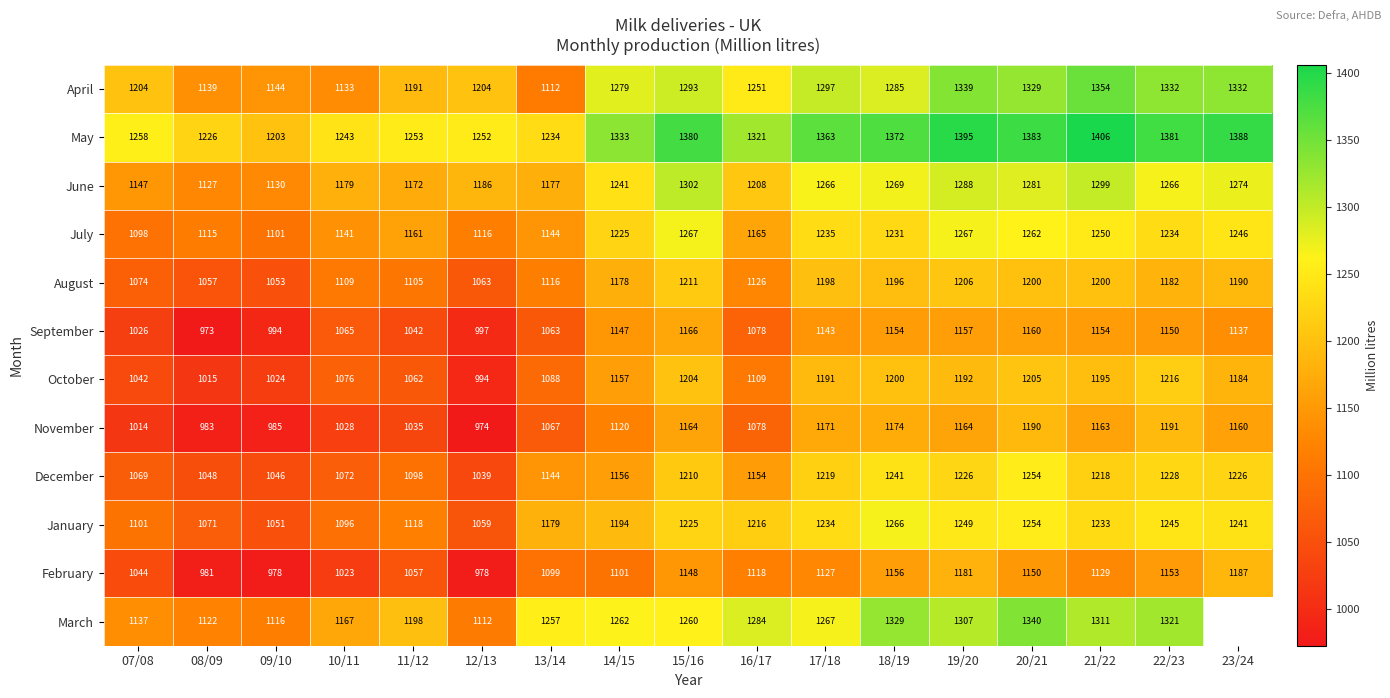

What is the maximum value shown in the chart?

1405.9